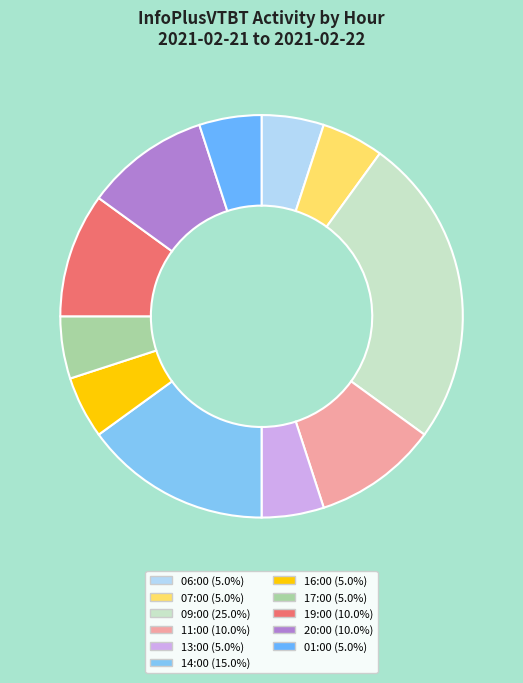

Is there a majority slice in this chart?

No